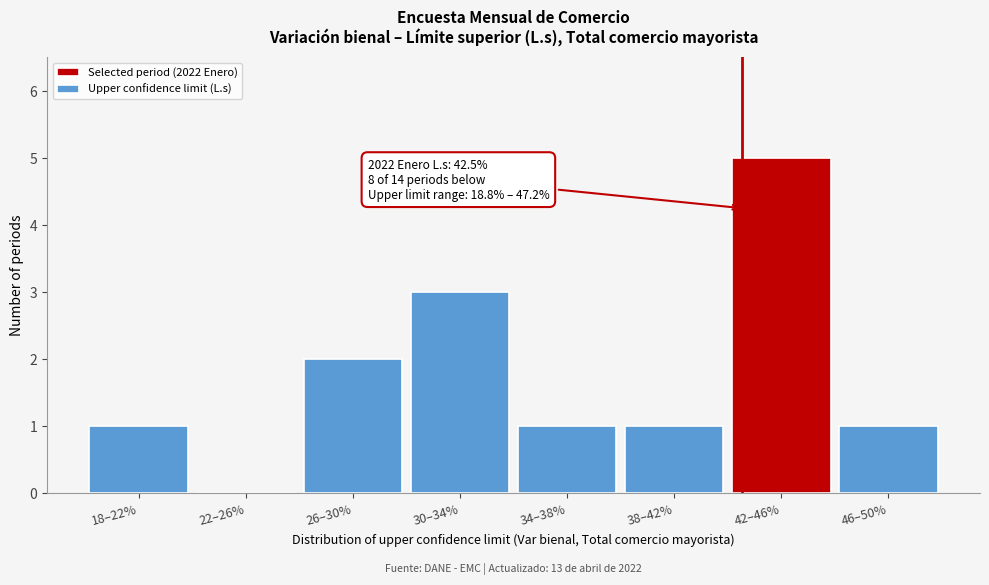

Reading left to right, what are all the values shown in this chart?

18–22%=1	22–26%=0	26–30%=2	30–34%=3	34–38%=1	38–42%=1	42–46%=5	46–50%=1